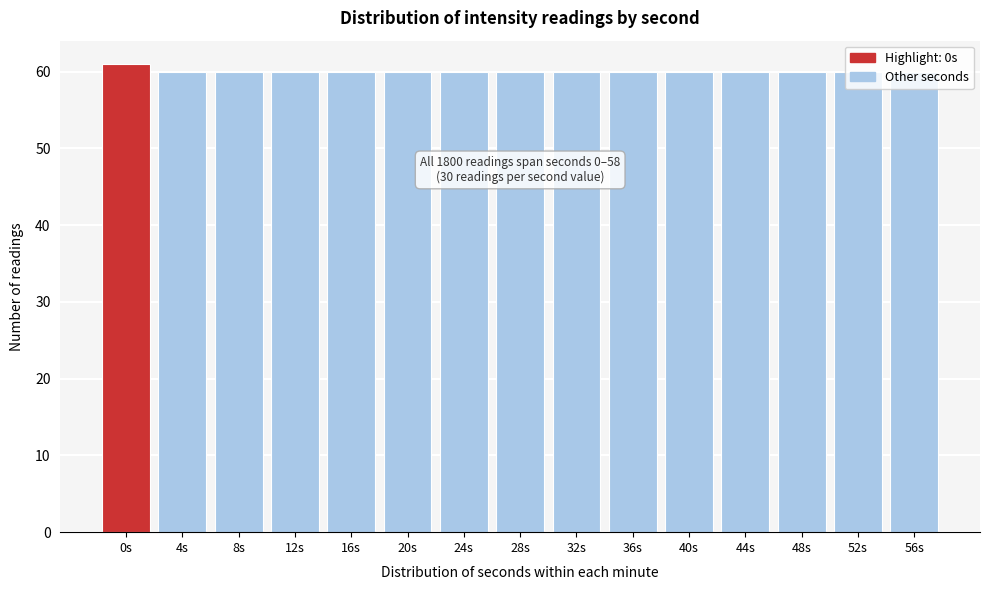

What is the ratio of the value at 32s to the value at 8s?

1.0